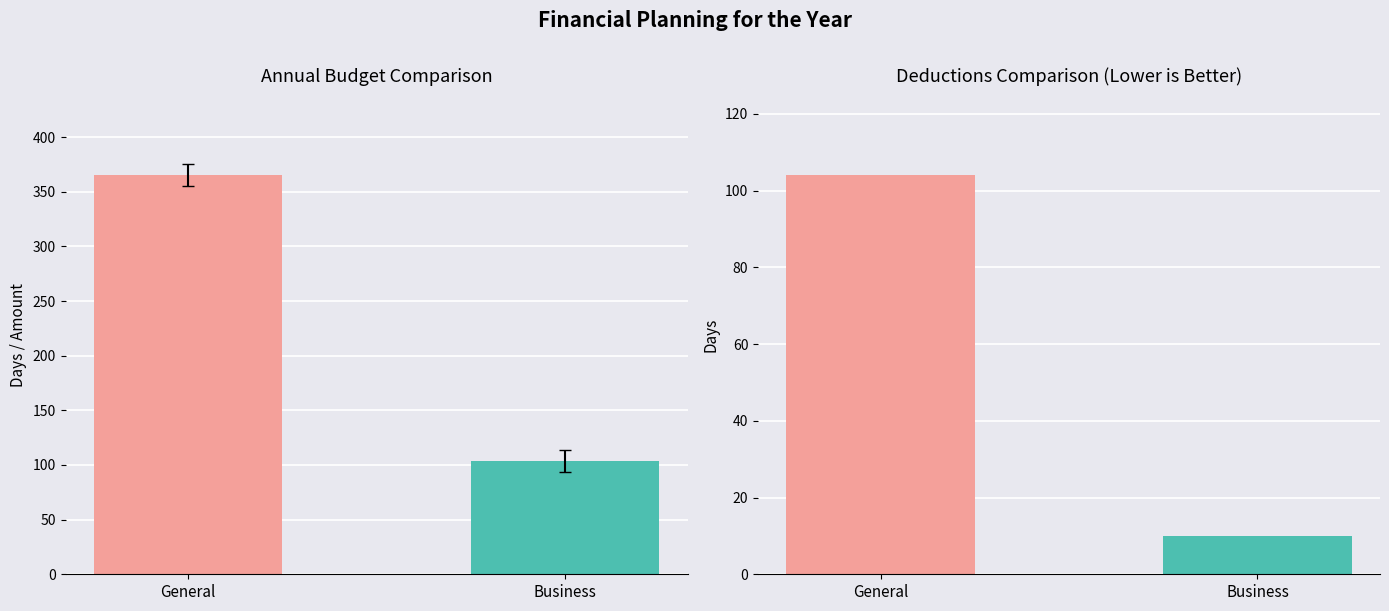

What is the sum of the Average Monthly values at General and Business?

114